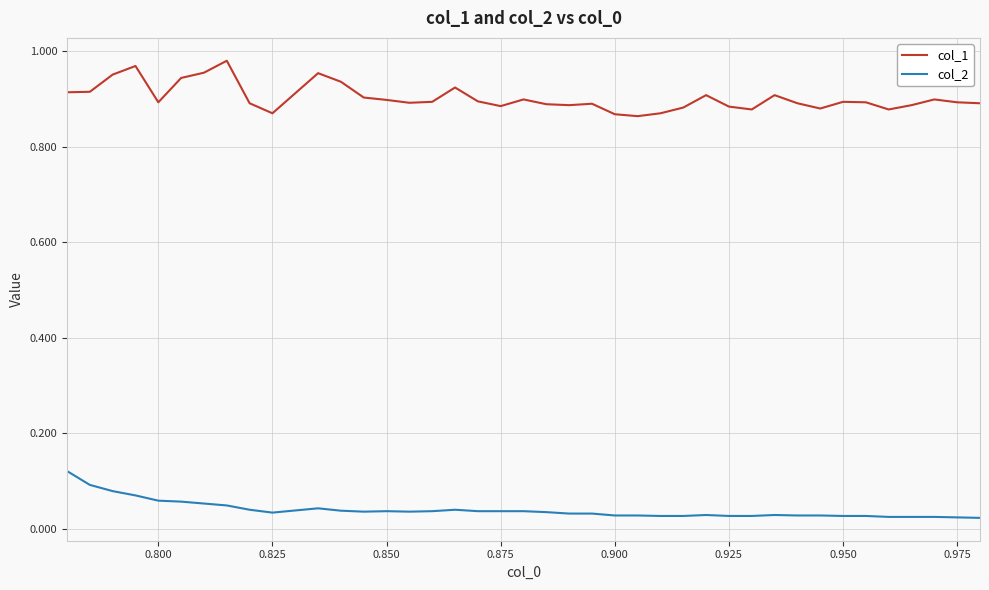

True or false: col_1 and col_2 intersect in this chart.

False